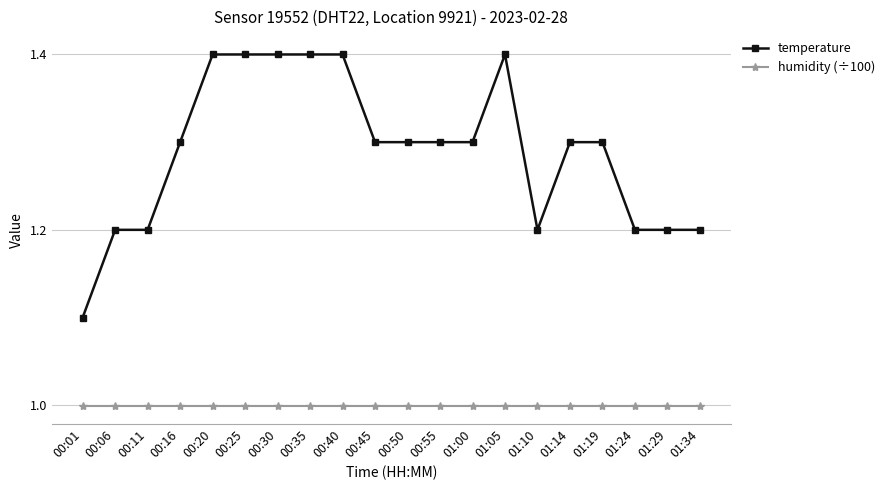

True or false: humidity (÷100) and temperature intersect in this chart.

False